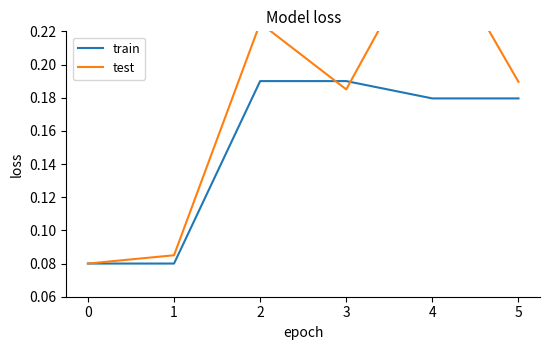

What is the difference between the maximum and second lowest values in the train series?

0.1